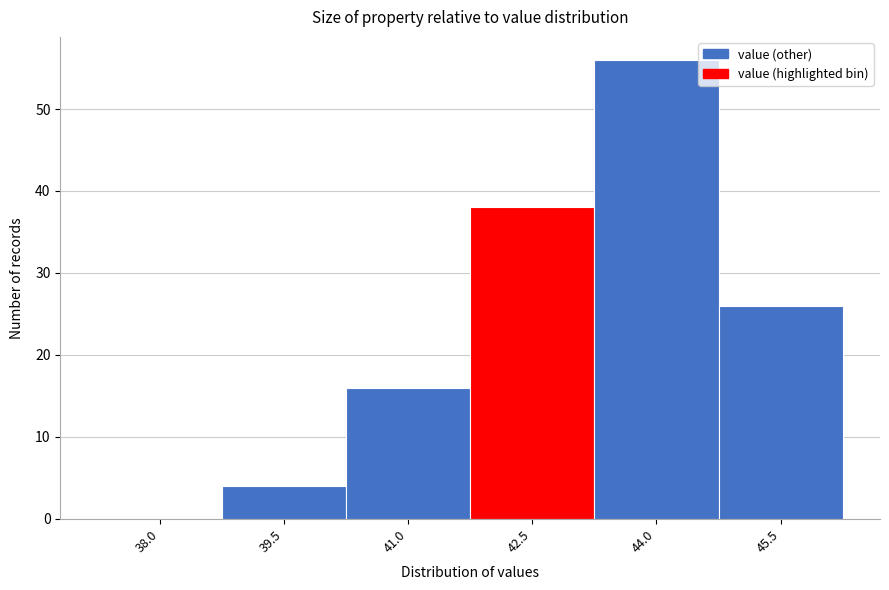

Reading left to right, list all the values displayed in this chart.

38.0=0	39.5=4	41.0=16	42.5=38	44.0=56	45.5=26